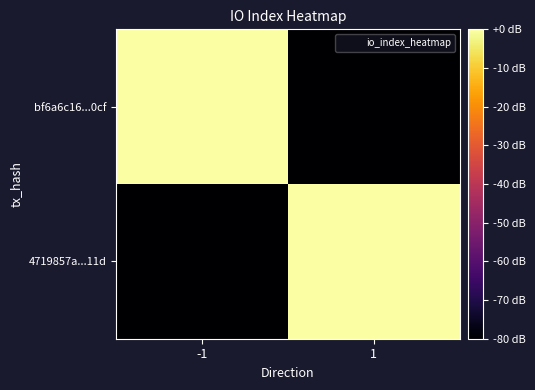

Rank the series by their average value, from lowest to highest.

4719857a...11d, bf6a6c16...0cf